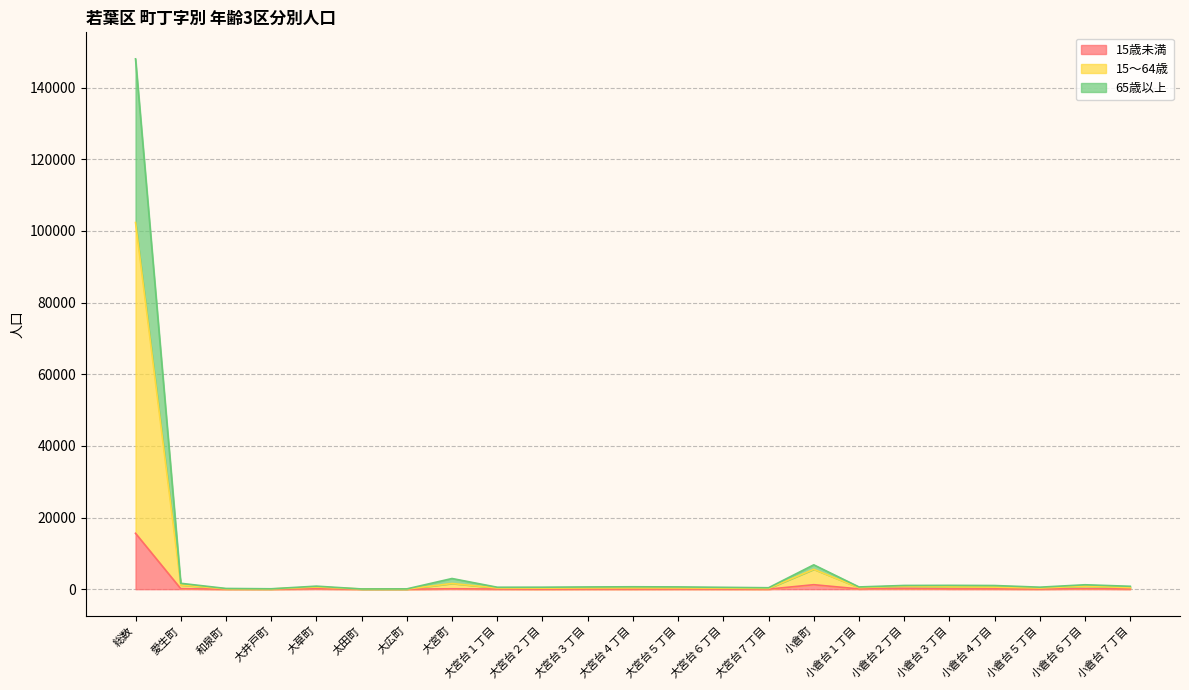

What is the value of the 15～64歳 point at the 7th from the left?

33